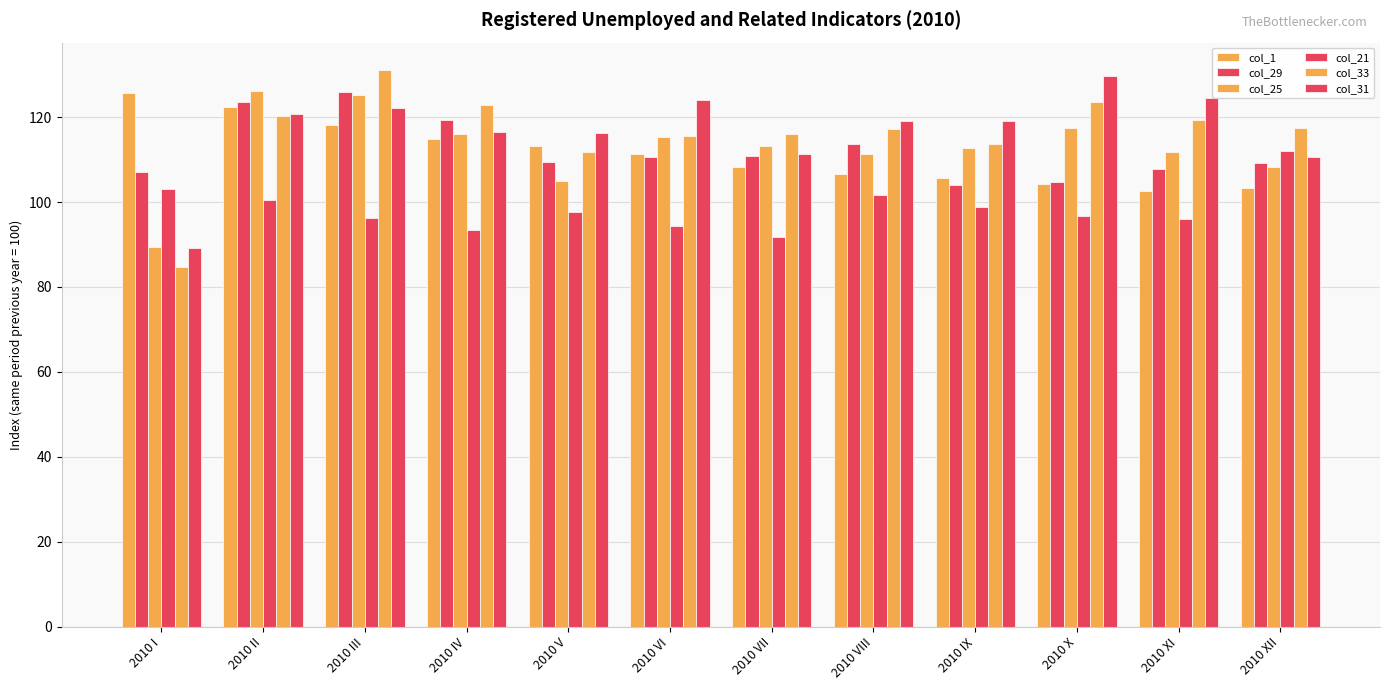

How many bars are there in total?

72